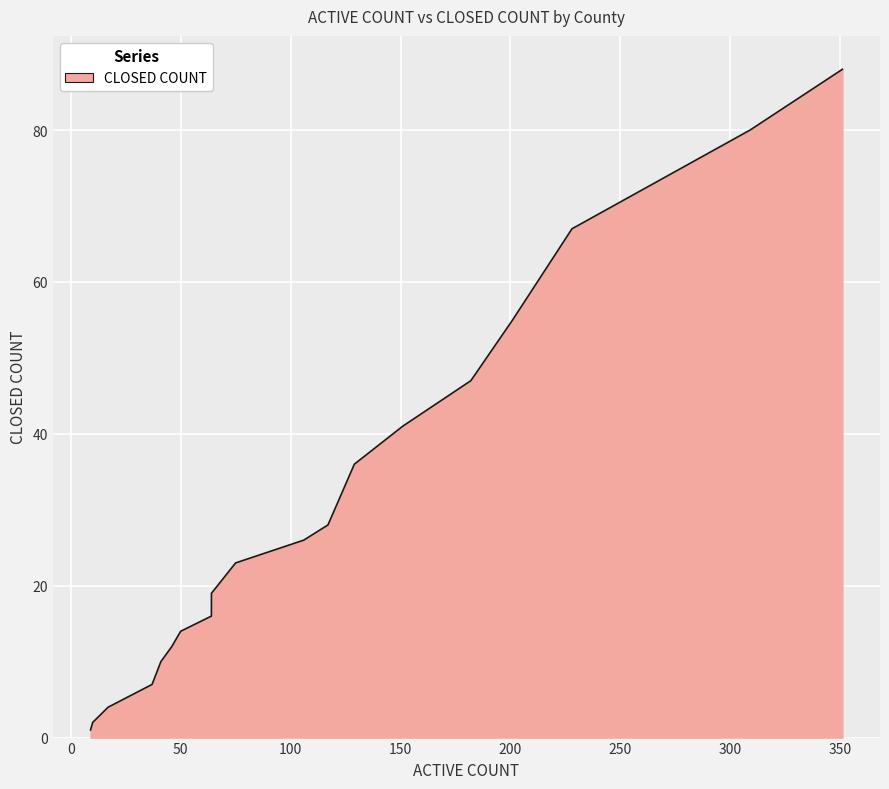

How many categories are shown in the chart?

20